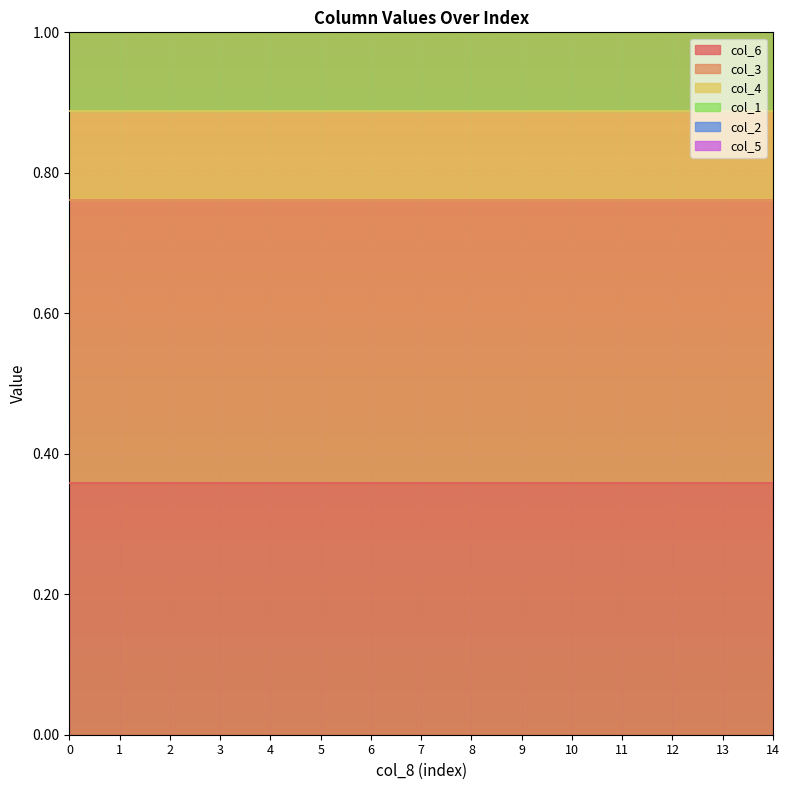

Reading left to right, transcribe all the data shown in this chart.

col_6: 0=0.4	1=0.4	2=0.4	3=0.4	4=0.4	5=0.4	6=0.4	7=0.4	8=0.4	9=0.4	10=0.4	11=0.4	12=0.4	13=0.4	14=0.4
col_3: 0=0.4	1=0.4	2=0.4	3=0.4	4=0.4	5=0.4	6=0.4	7=0.4	8=0.4	9=0.4	10=0.4	11=0.4	12=0.4	13=0.4	14=0.4
col_4: 0=0.1	1=0.1	2=0.1	3=0.1	4=0.1	5=0.1	6=0.1	7=0.1	8=0.1	9=0.1	10=0.1	11=0.1	12=0.1	13=0.1	14=0.1
col_1: 0=0.1	1=0.1	2=0.1	3=0.1	4=0.1	5=0.1	6=0.1	7=0.1	8=0.1	9=0.1	10=0.1	11=0.1	12=0.1	13=0.1	14=0.1
col_2: 0=0.0	1=0.0	2=0.0	3=0.0	4=0.0	5=0.0	6=0.0	7=0.0	8=0.0	9=0.0	10=0.0	11=0.0	12=0.0	13=0.0	14=0.0
col_5: 0=0.0	1=0.0	2=0.0	3=0.0	4=0.0	5=0.0	6=0.0	7=0.0	8=0.0	9=0.0	10=0.0	11=0.0	12=0.0	13=0.0	14=0.0